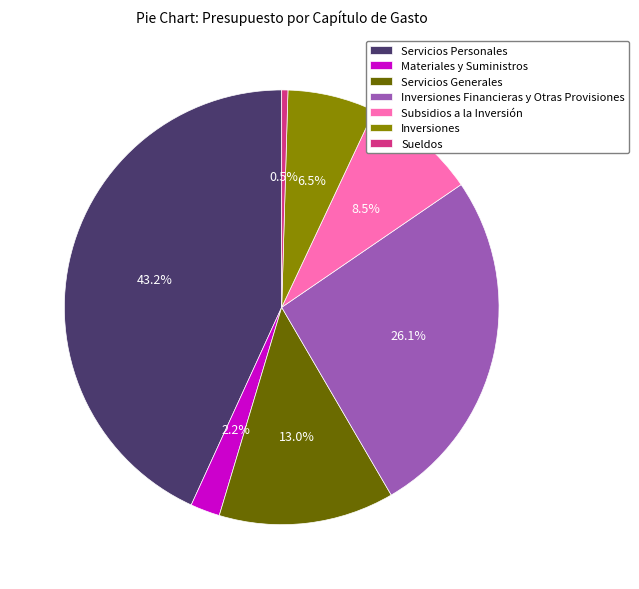

How much of the chart is everything except Inversiones?

93.5%